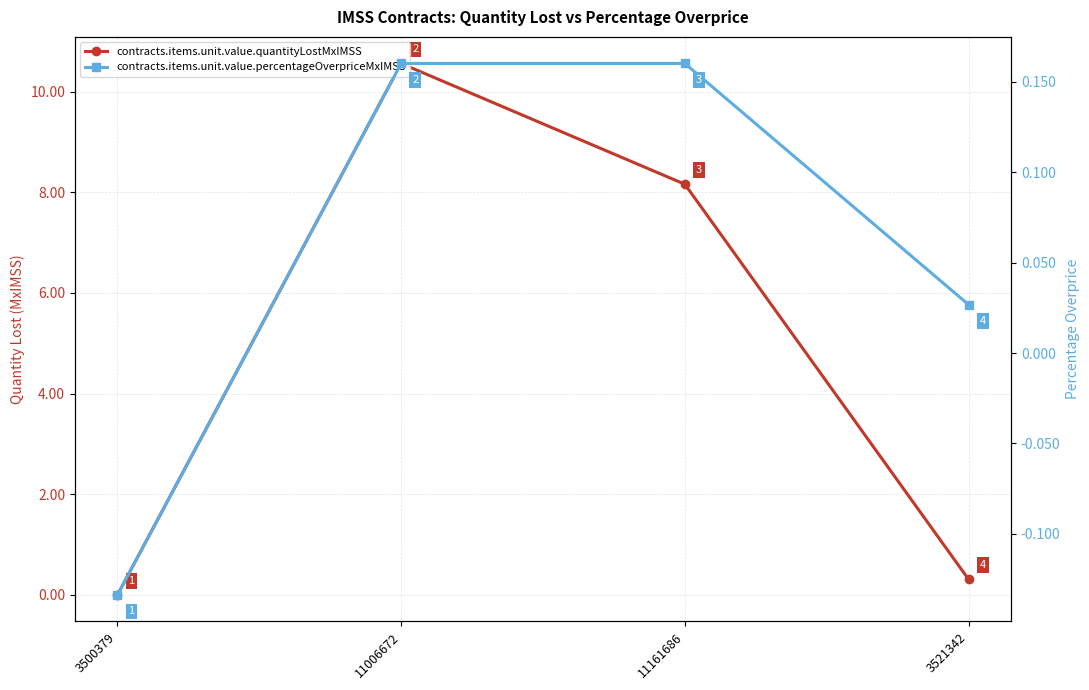

At how many categories does at least one series exceed 8?

2